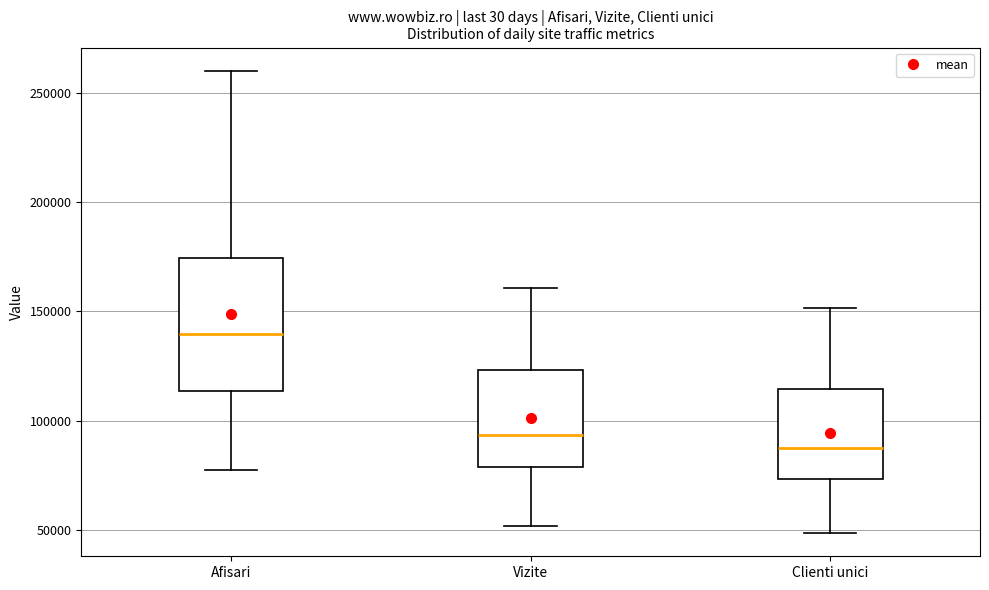

Reading left to right, transcribe this box plot: for each box, give where its median line is, the range the box spans, and where its two whiskers end, as read against the y-axis. The values are not printed on the chart, so give them approximately, as read against the axis.

Afisari: median 140000, box 115000 to 175000, whiskers 75000 to 260000
Vizite: median 95000, box 80000 to 125000, whiskers 50000 to 160000
Clienti unici: median 90000, box 75000 to 115000, whiskers 50000 to 150000